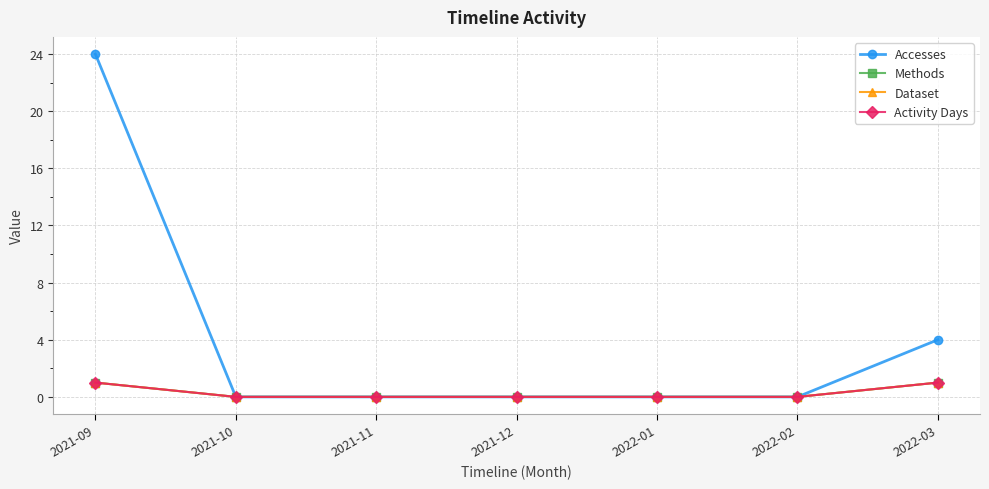

Is this an area chart (filled region under the line)?

No